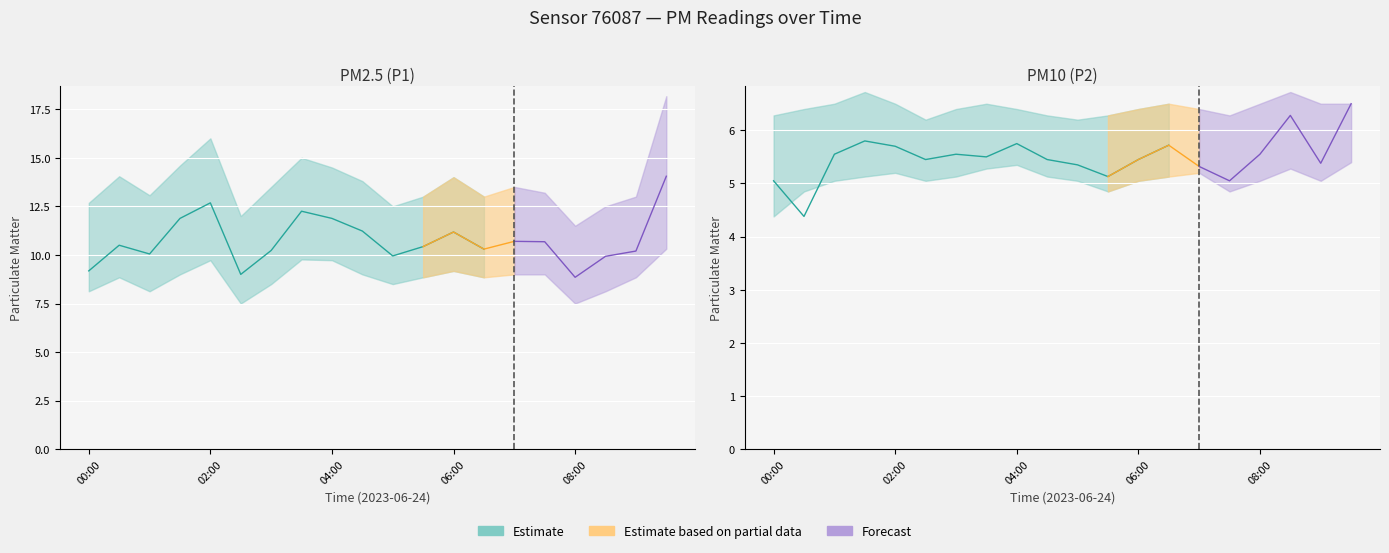

What is the approximate value of P2 at 04:30?

5.5